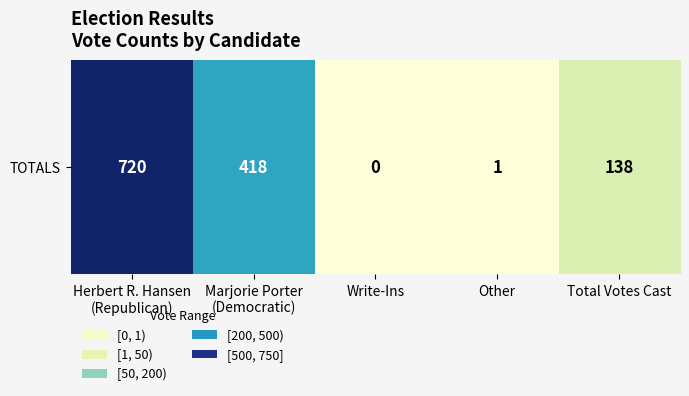

The value at Marjorie Porter
(Democratic) is 418. True or false?

True